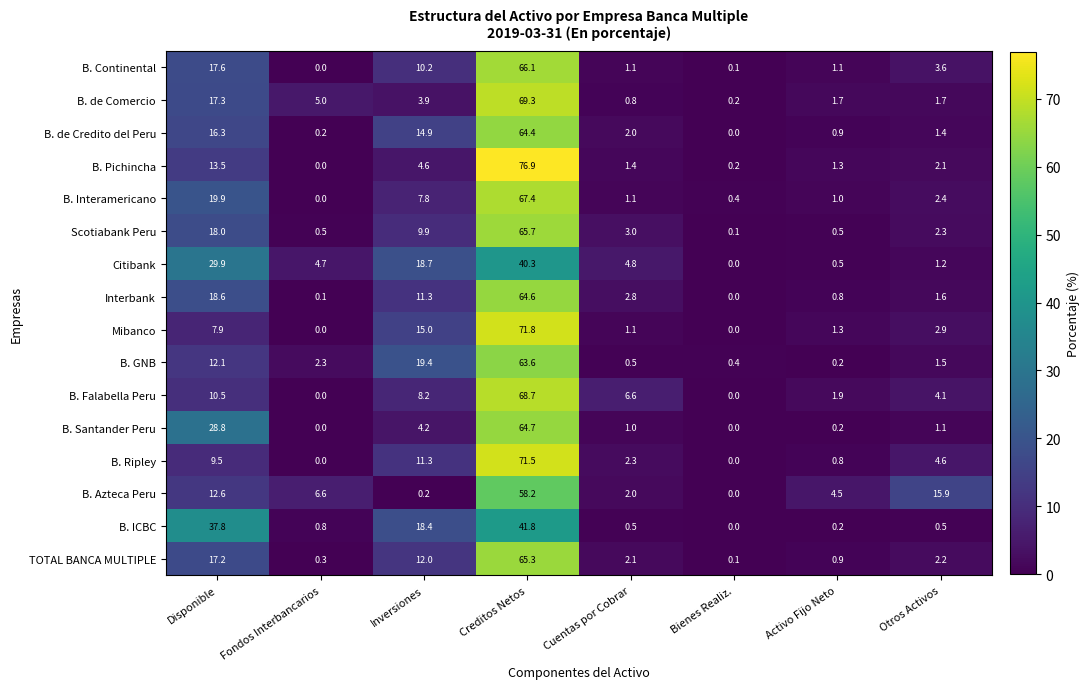

How many data points does each series have?

8